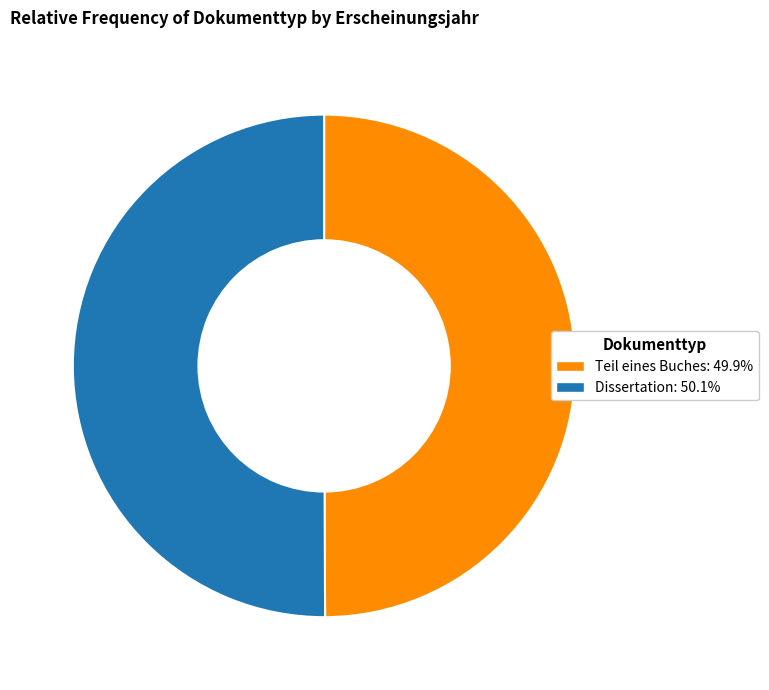

Is the sum of Dissertation and Teil eines Buches greater than half?

Yes